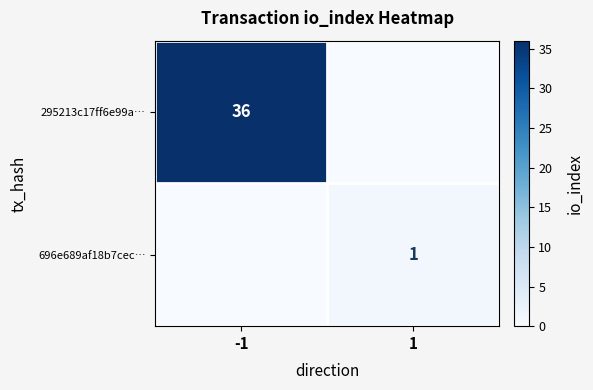

Is the value of 295213c17ff6e99a… at -1 greater than the value of 696e689af18b7cec… at 1?

Yes